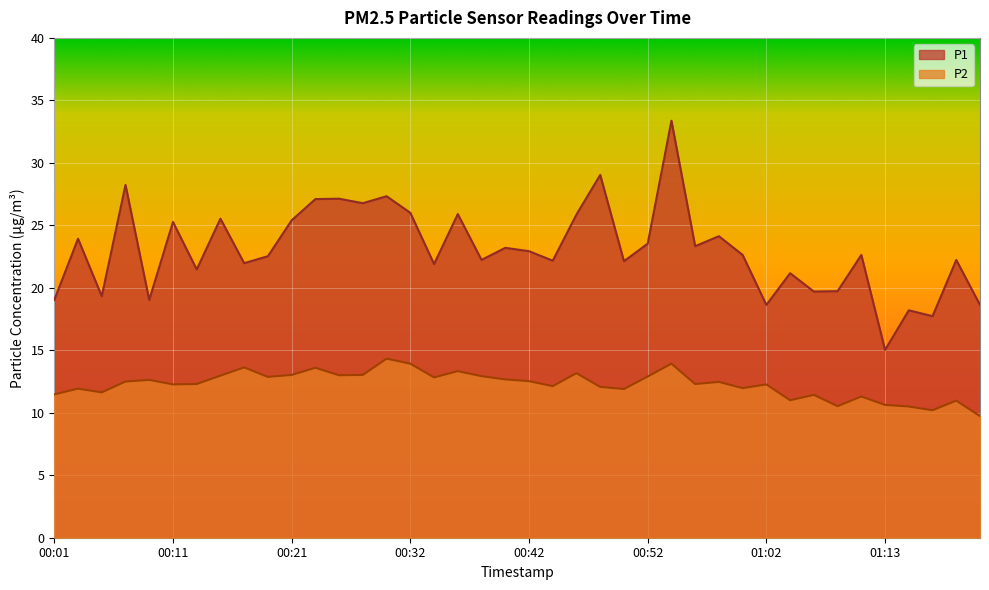

Is it true that P1 equals 5.9 at 00:01?

False